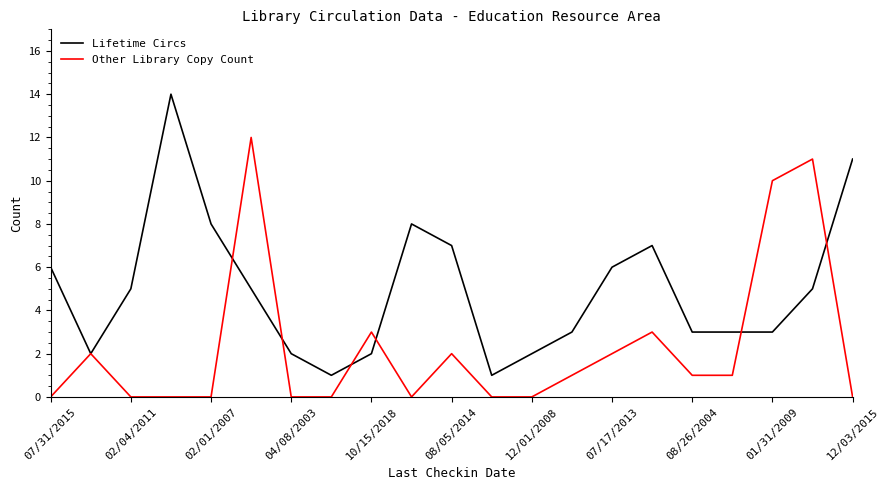

List the series in order of their peak value, lowest first.

Other Library Copy Count, Lifetime Circs